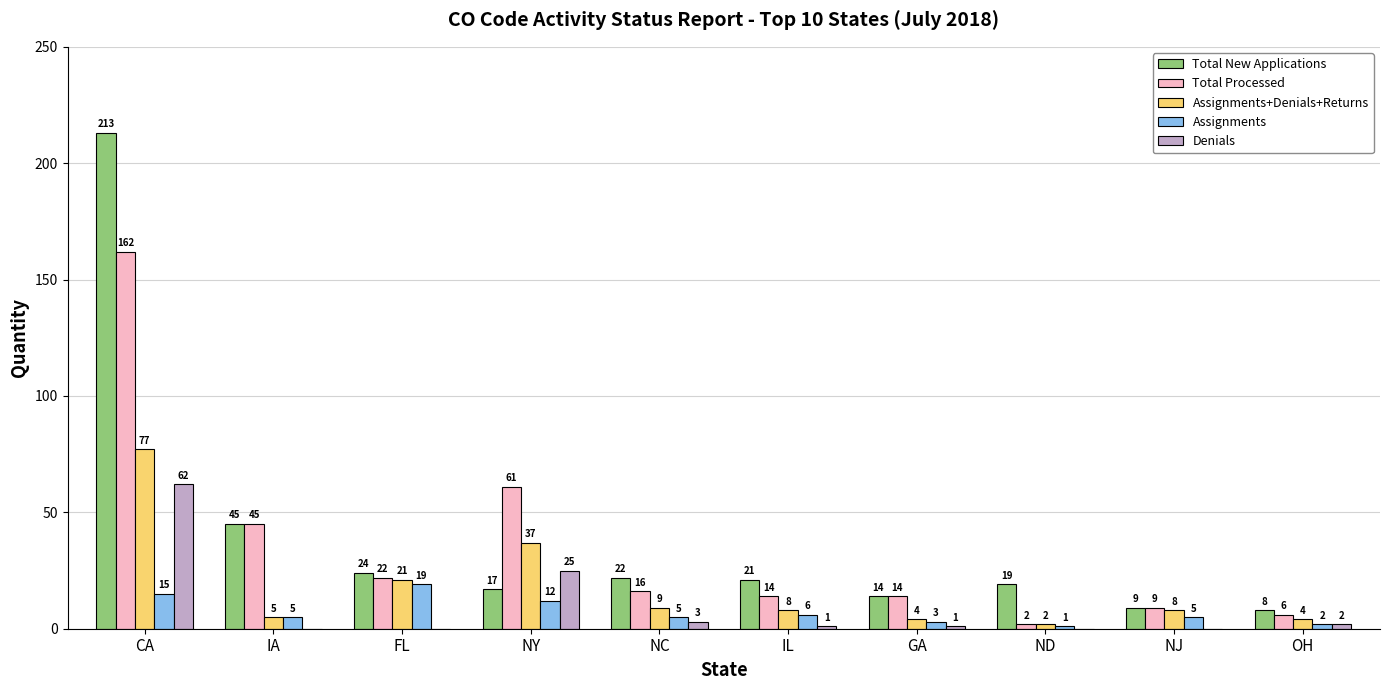

Reading left to right, what are all the values shown in this chart?

Total New Applications: CA=213	IA=45	FL=24	NY=17	NC=22	IL=21	GA=14	ND=19	NJ=9	OH=8
Total Processed: CA=162	IA=45	FL=22	NY=61	NC=16	IL=14	GA=14	ND=2	NJ=9	OH=6
Assignments+Denials+Returns: CA=77	IA=5	FL=21	NY=37	NC=9	IL=8	GA=4	ND=2	NJ=8	OH=4
Assignments: CA=15	IA=5	FL=19	NY=12	NC=5	IL=6	GA=3	ND=1	NJ=5	OH=2
Denials: CA=62	IA=0	FL=0	NY=25	NC=3	IL=1	GA=1	ND=0	NJ=0	OH=2